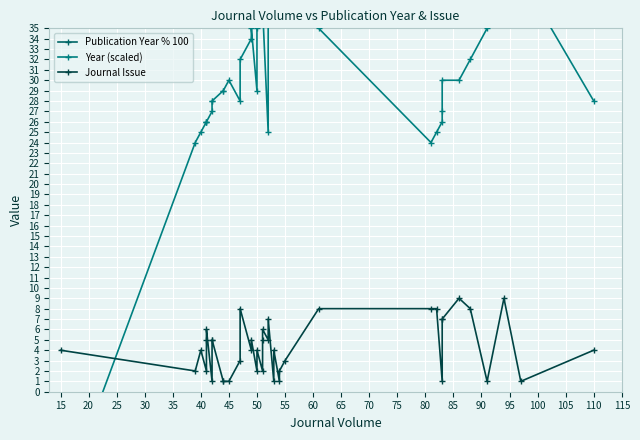

At how many categories does at least one series exceed 1845?

40